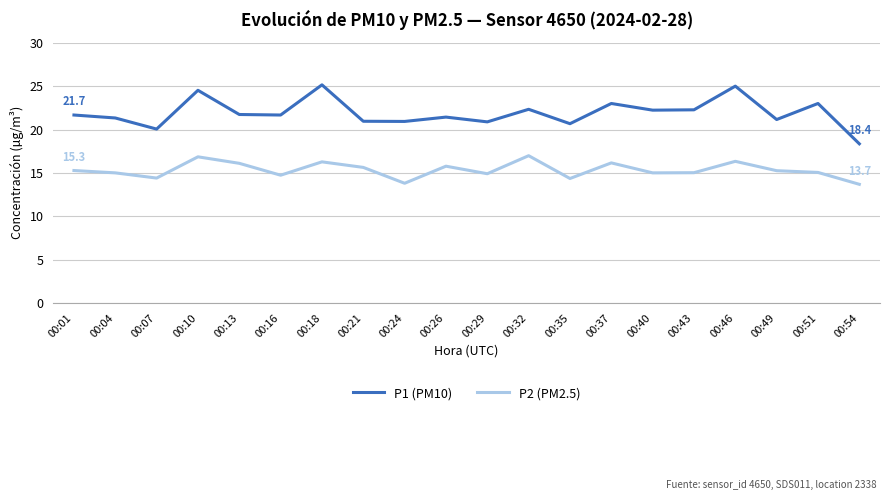

Which series has the widest spread of values?

P1 (PM10)